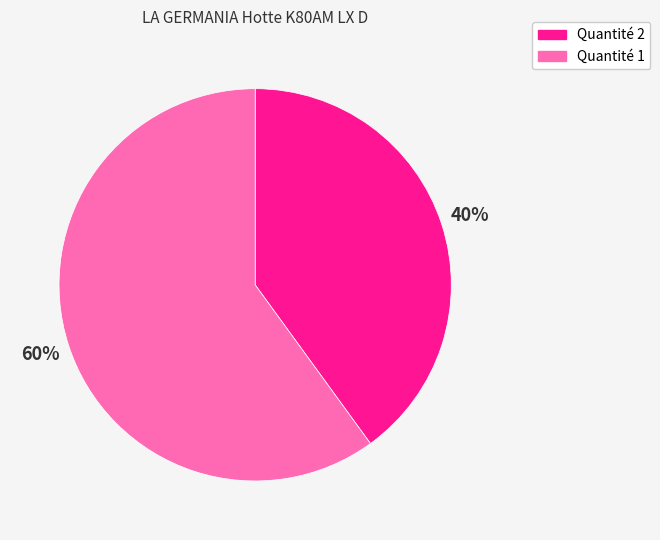

Does any single category account for the majority?

Yes